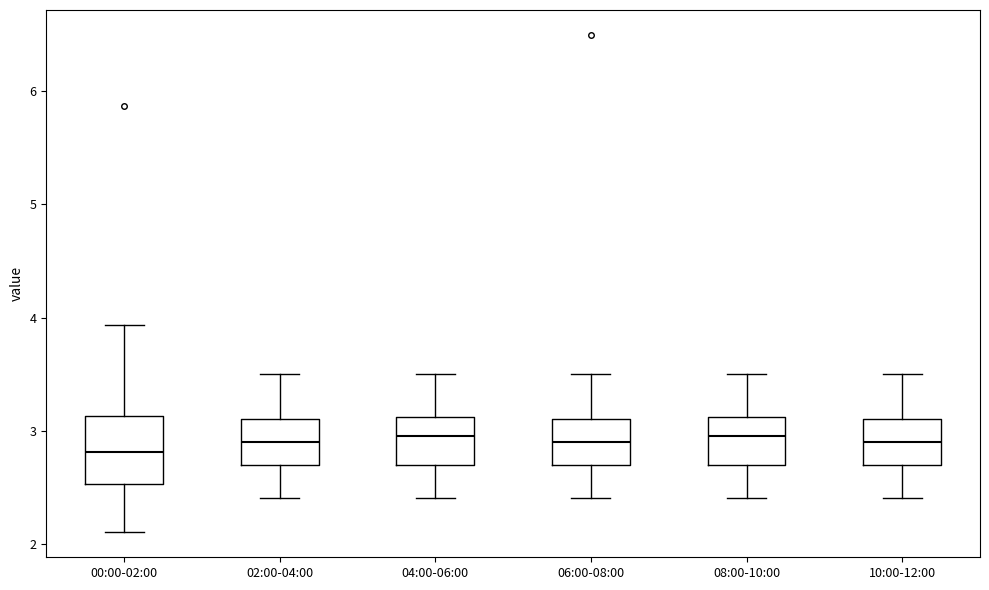

Comparing the boxes themselves (not the whiskers), which one is the tallest?

00:00-02:00